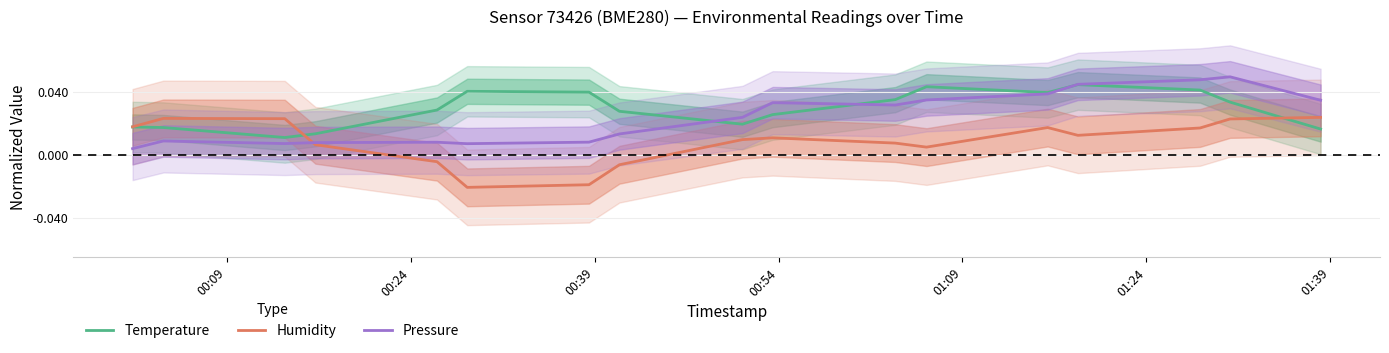

Is it true that Pressure equals 0.0 at 01:09?

True